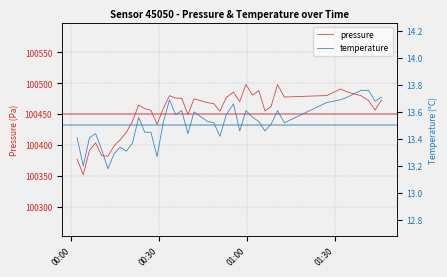

What is the difference between the second highest and minimum values in the pressure series?

146.0